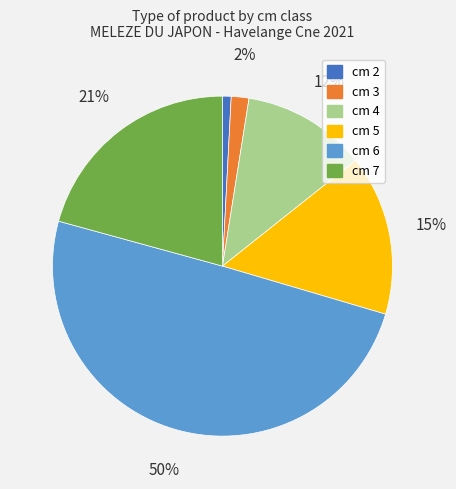

To the nearest percent, what is the average slice percentage?

17%